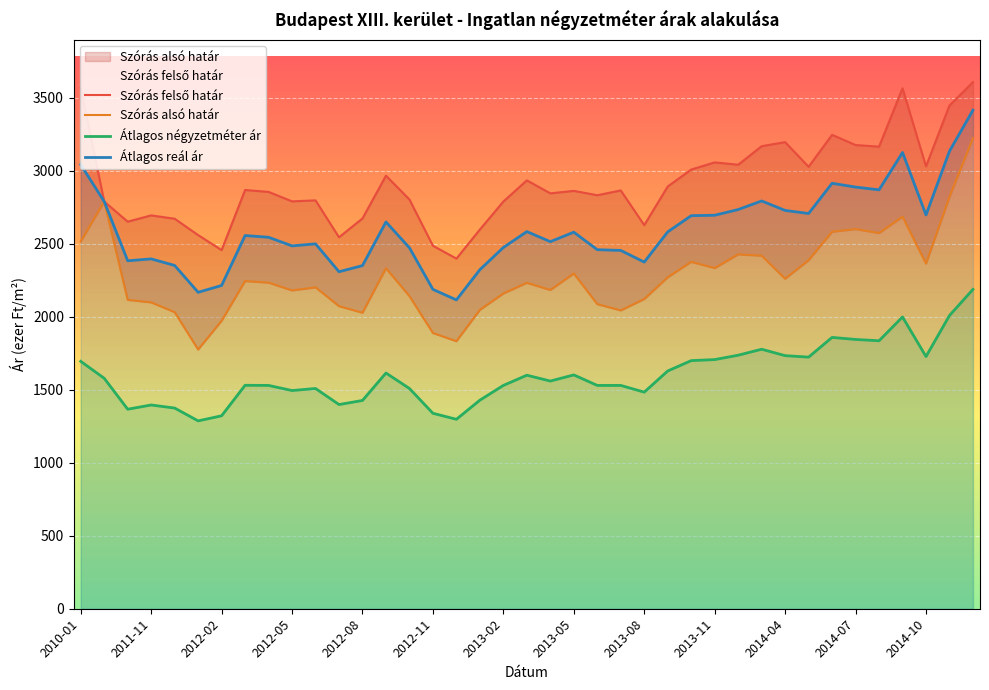

What position from the right is 2012-02?

33